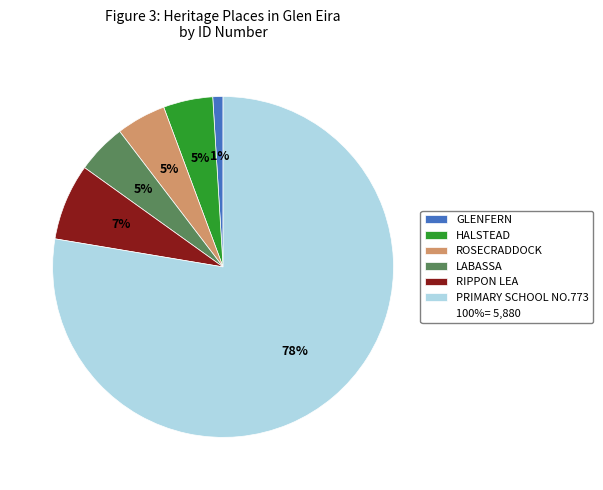

Is there any slice that represents more than half of the pie?

Yes